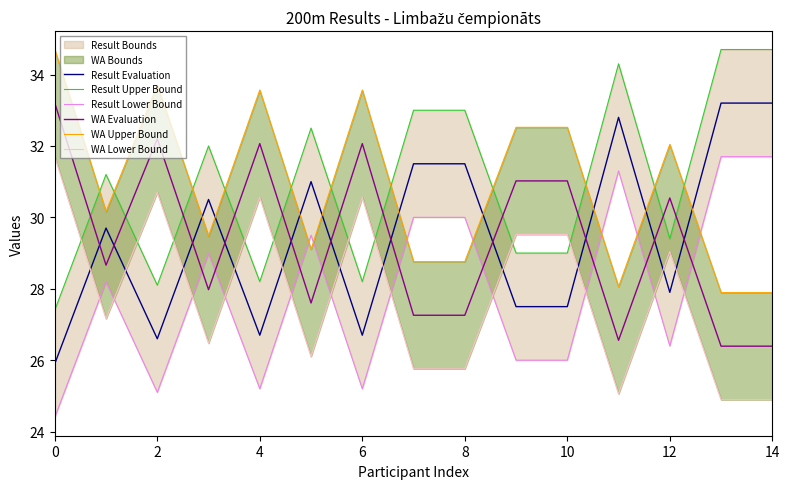

What value does the WA Lower Bound series have at 8?

25.8